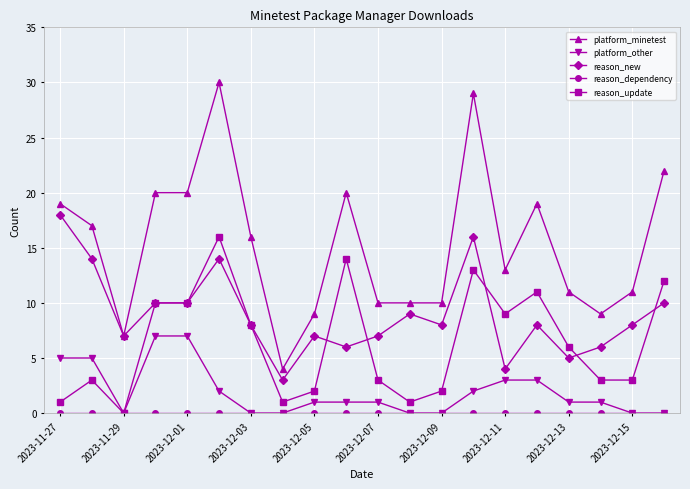

How many categories are shown in the chart?

20